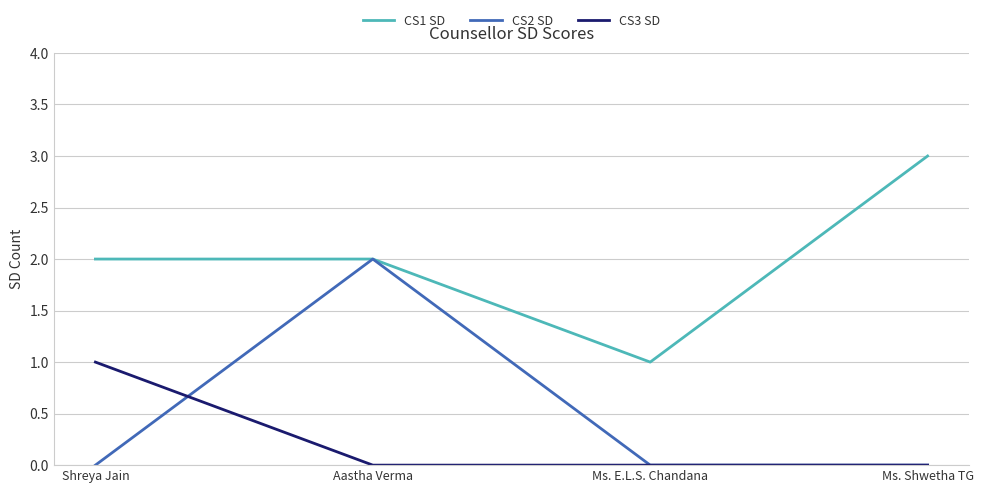

What is the difference between the highest and lowest values at Ms. Shwetha TG?

3